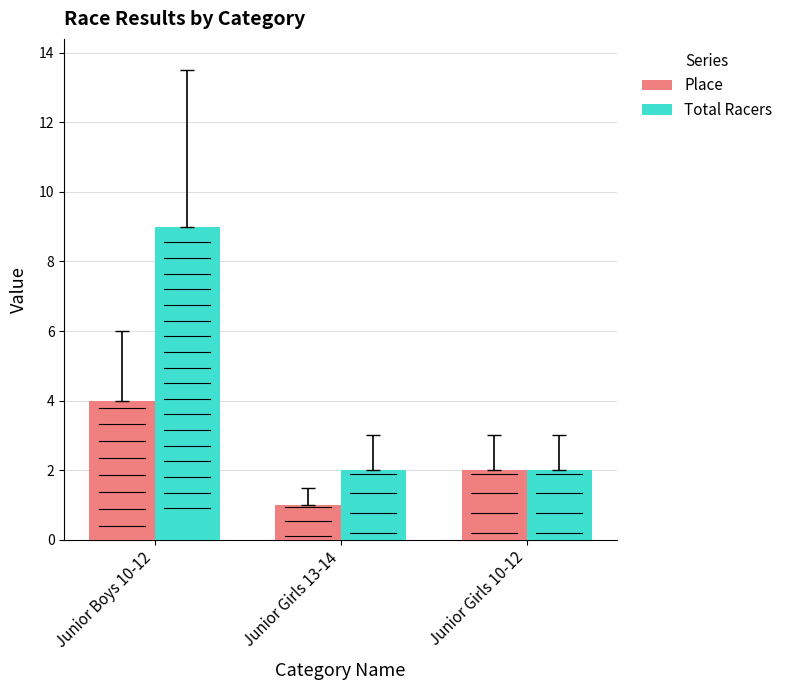

Reading left to right, extract all data points from this chart.

Place: 4	1	2
Total Racers: 9	2	2